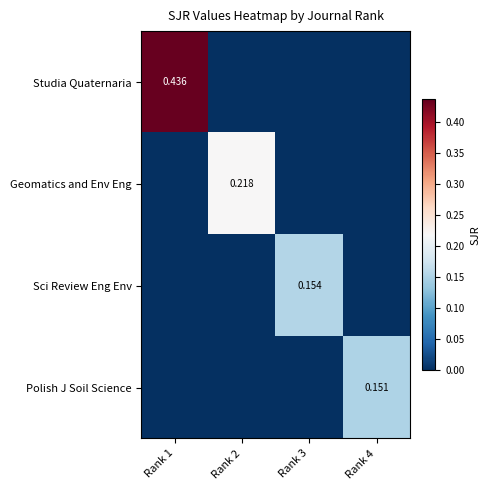

True or false: Polish J Soil Science has a value of -0.1 at Rank 1.

False